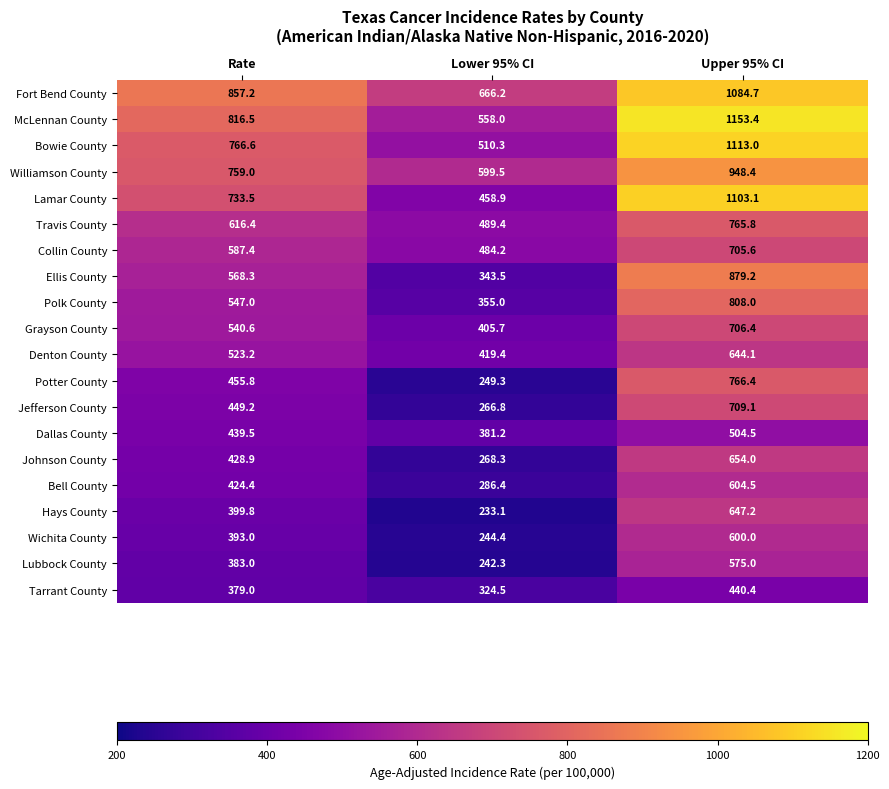

Which label corresponds to the largest value in the chart?

Upper 95% CI